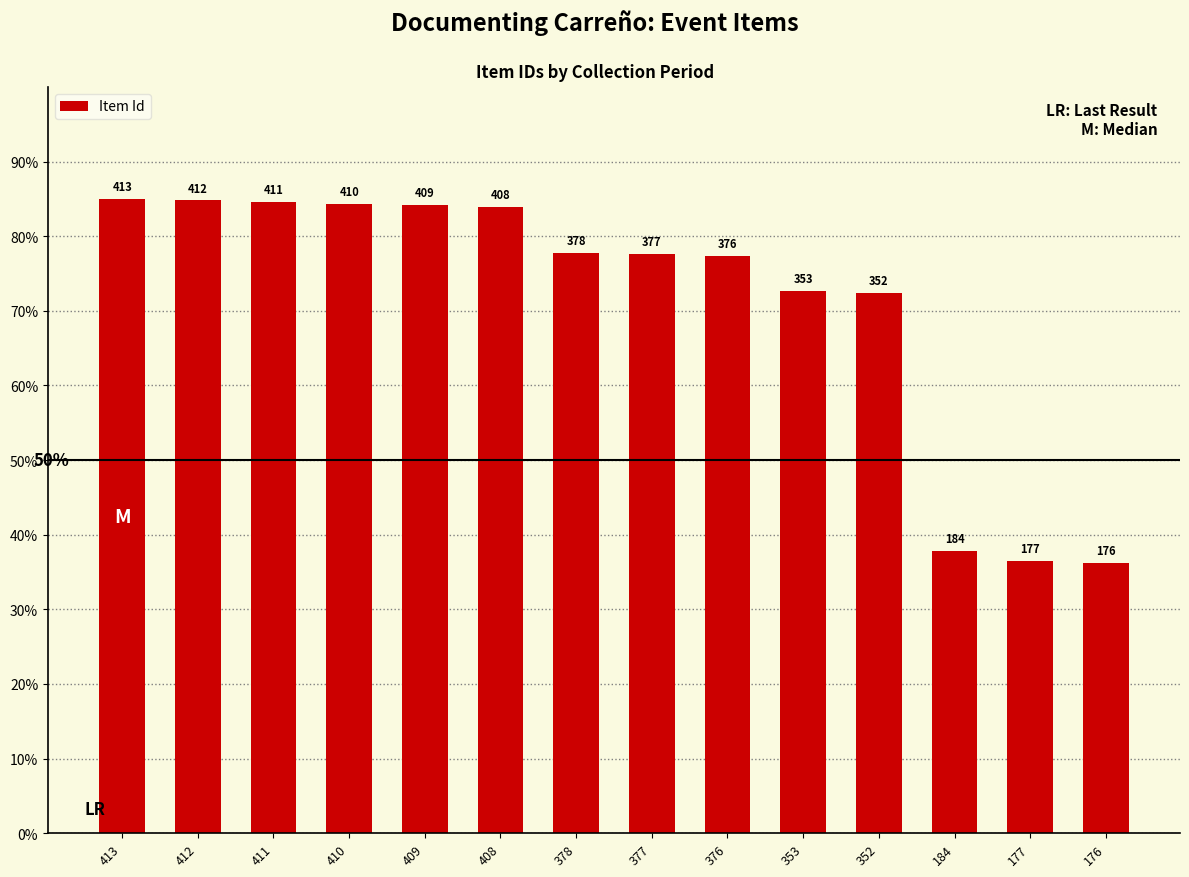

How many bars are there in total?

14